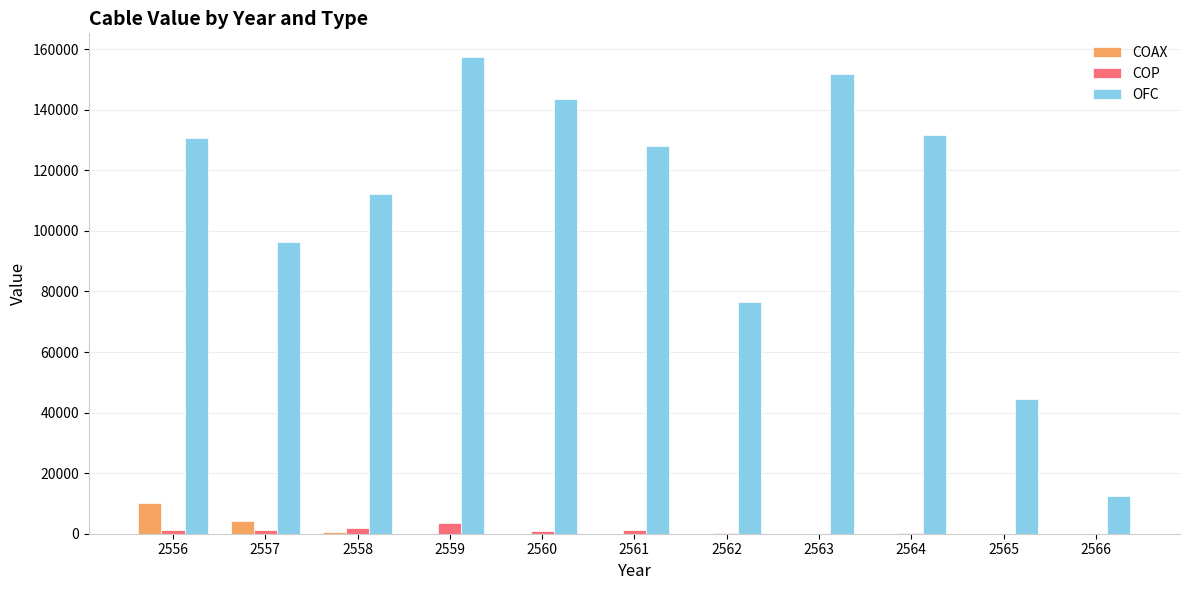

Which series has the largest total across all categories?

OFC